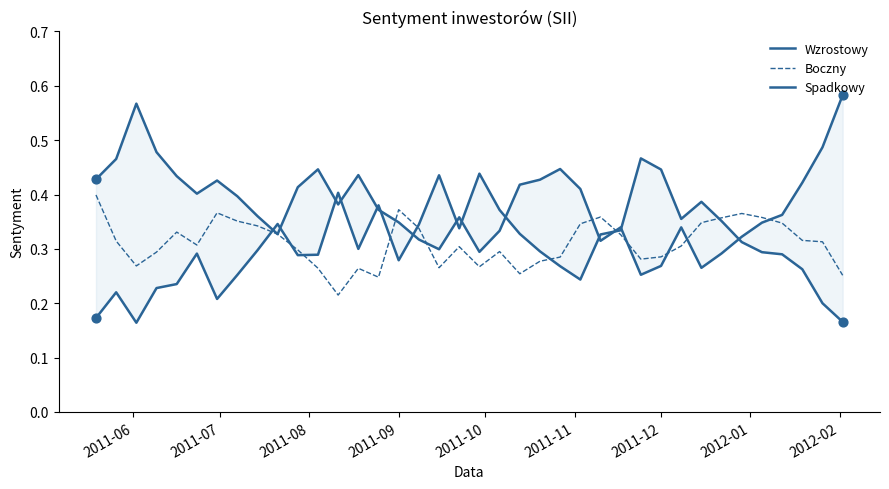

What are all the series names shown in the legend?

Wzrostowy, Boczny, Spadkowy